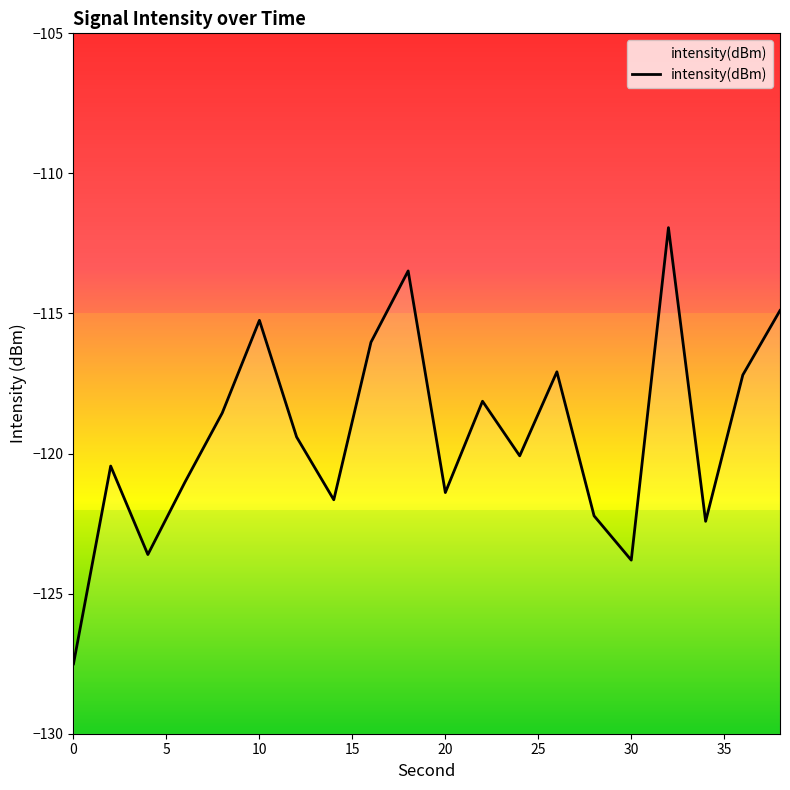

What is the maximum value shown in the chart?

-111.9